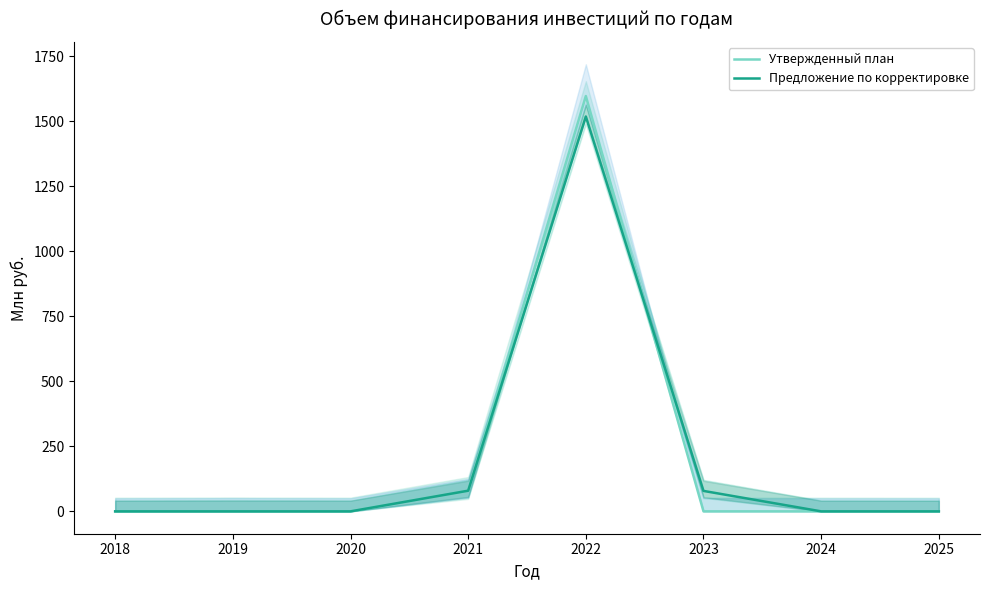

True or false: Предложение по корректировке has more than 0 points higher than both neighbors.

True